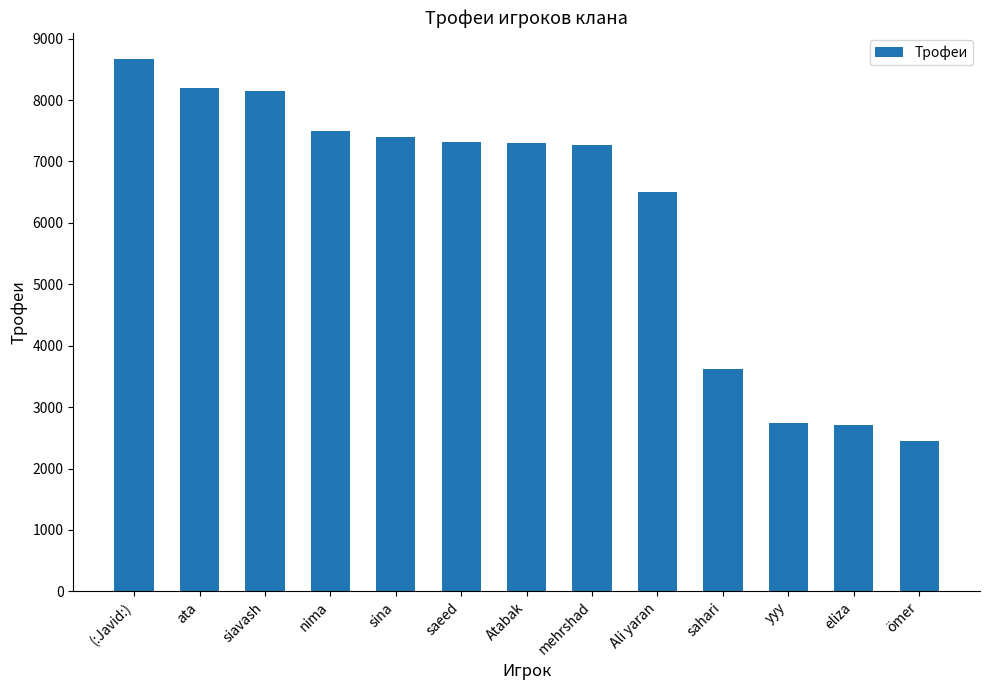

At which category does the chart reach its minimum across all series?

ömer